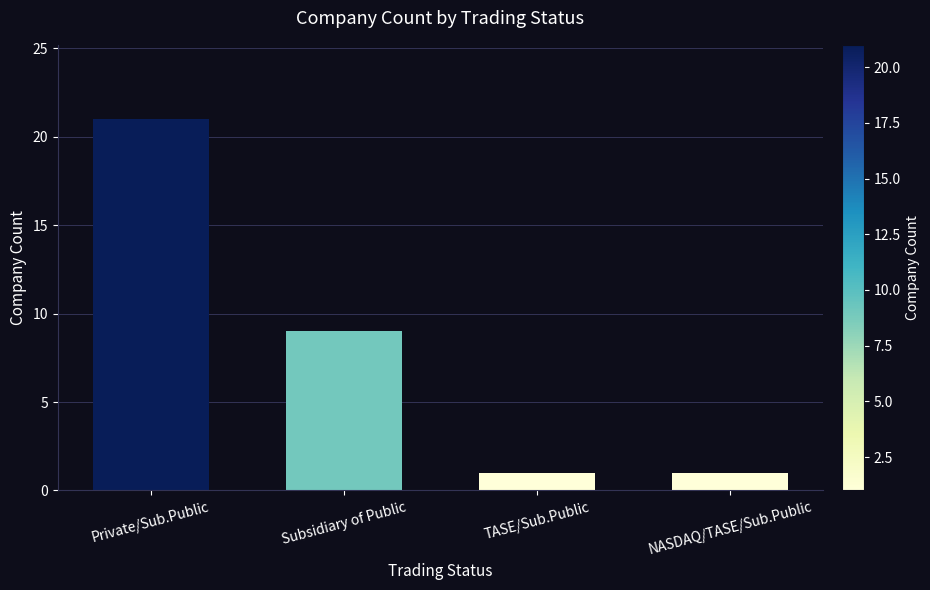

What is the minimum value shown in the chart?

1